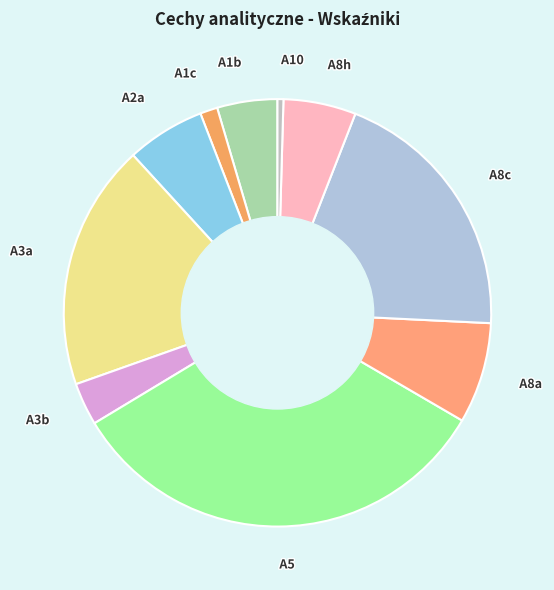

How many slices are in this pie chart?

10